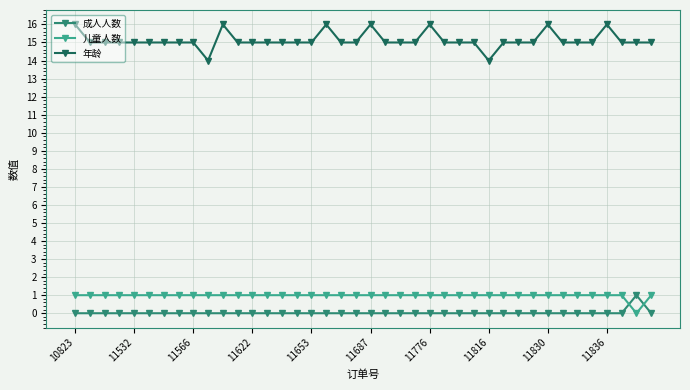

True or false: 年龄 and 成人人数 cross at least once.

False